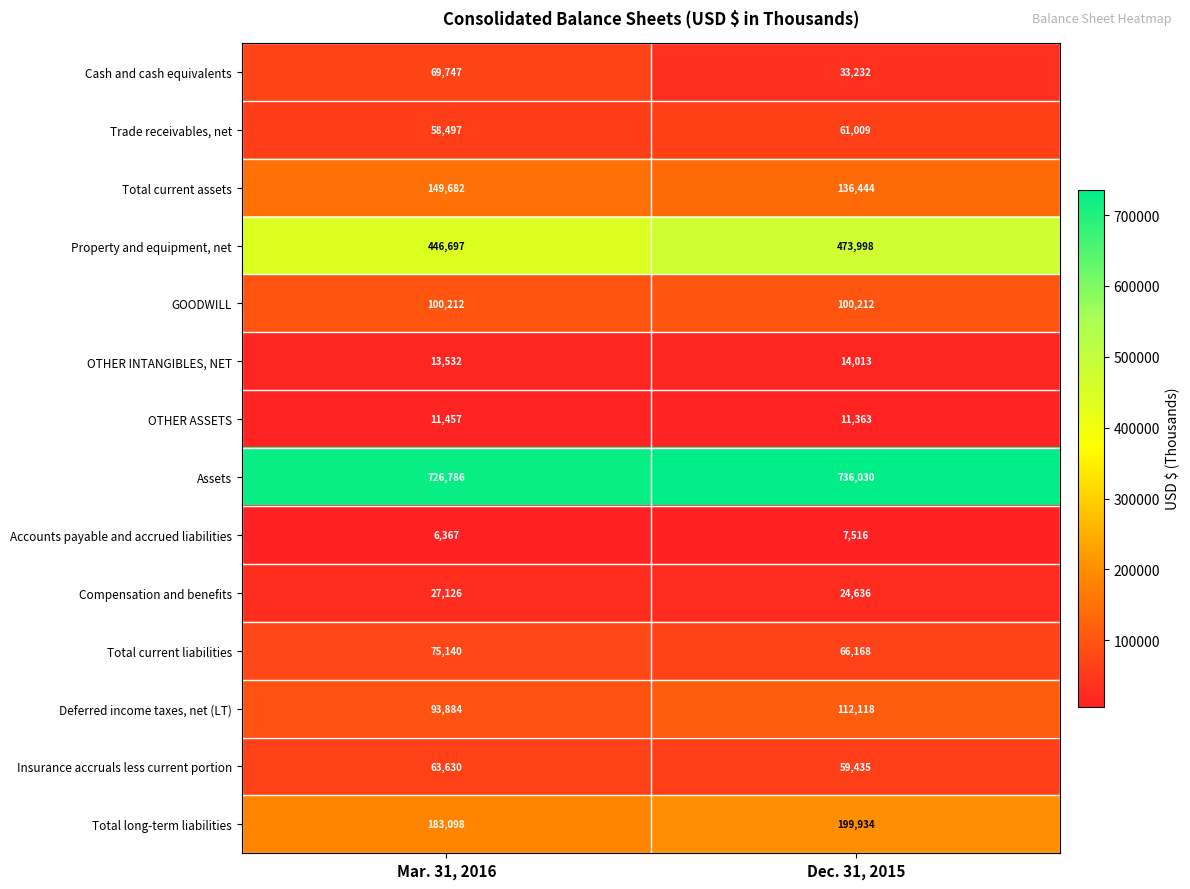

The Total current liabilities series shows 75140 at Mar. 31, 2016. True or false?

True